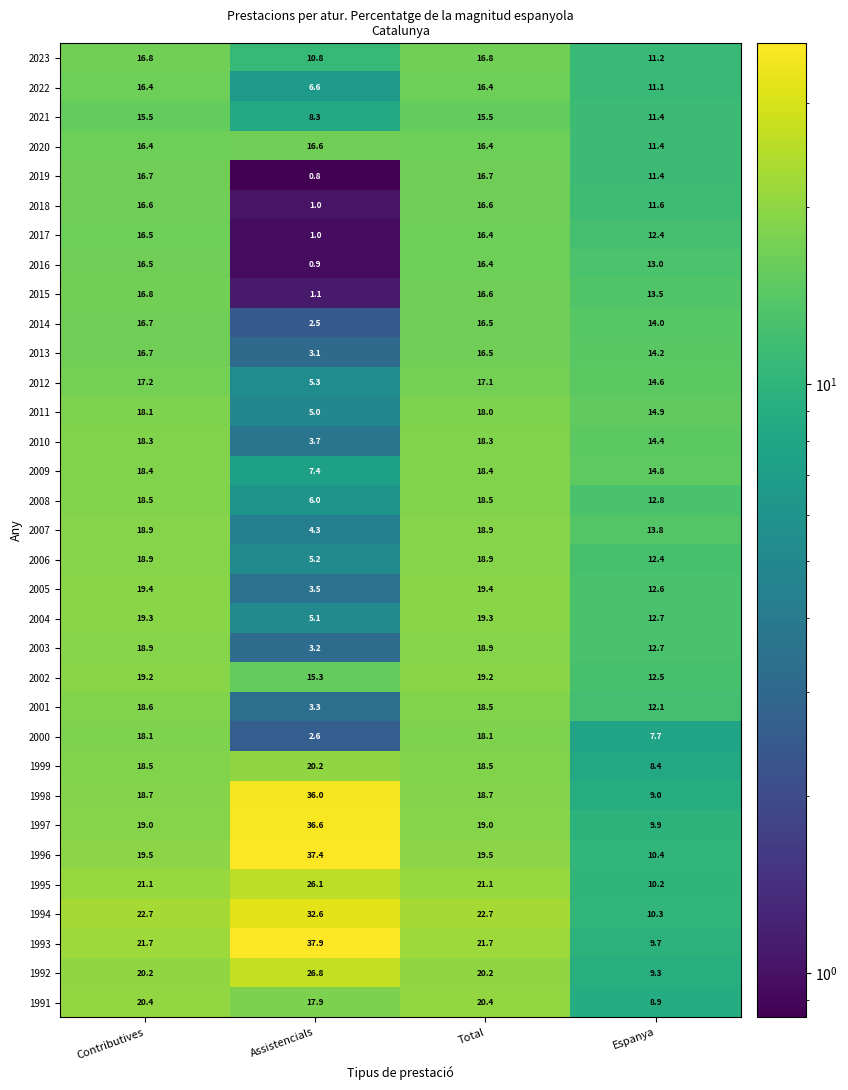

The 2016 series shows 13.0 at Espanya. True or false?

True